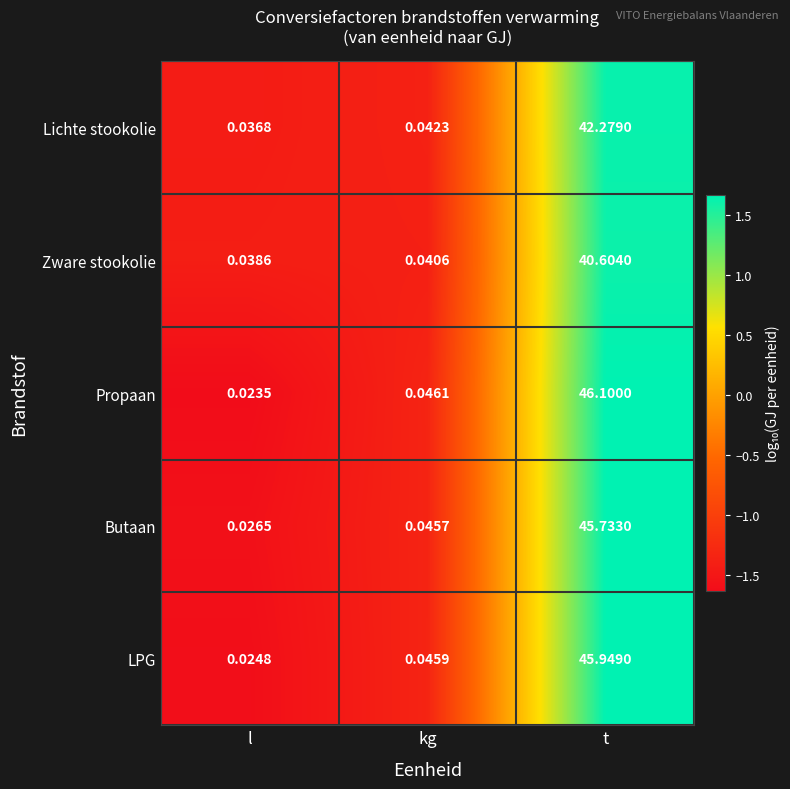

Count the number of data series in this chart.

5